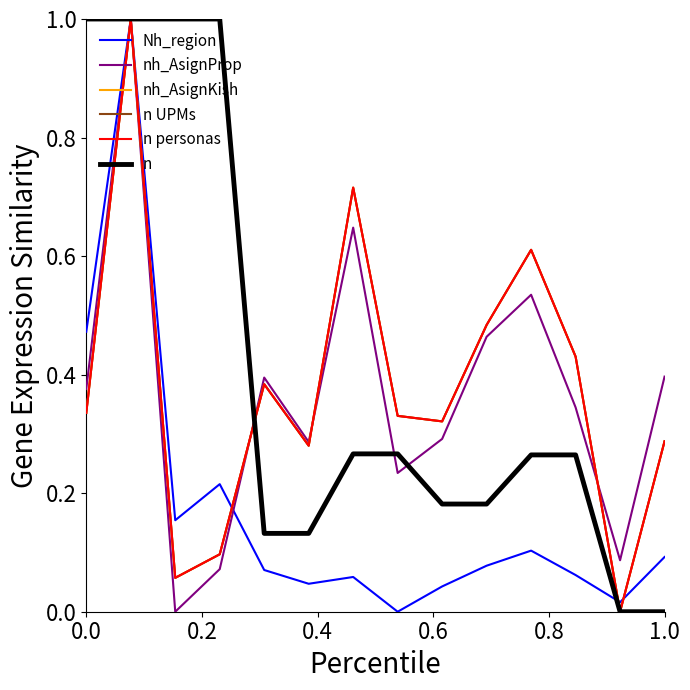

What is the difference between the maximum and second lowest values in the Nh_region series?

1.0